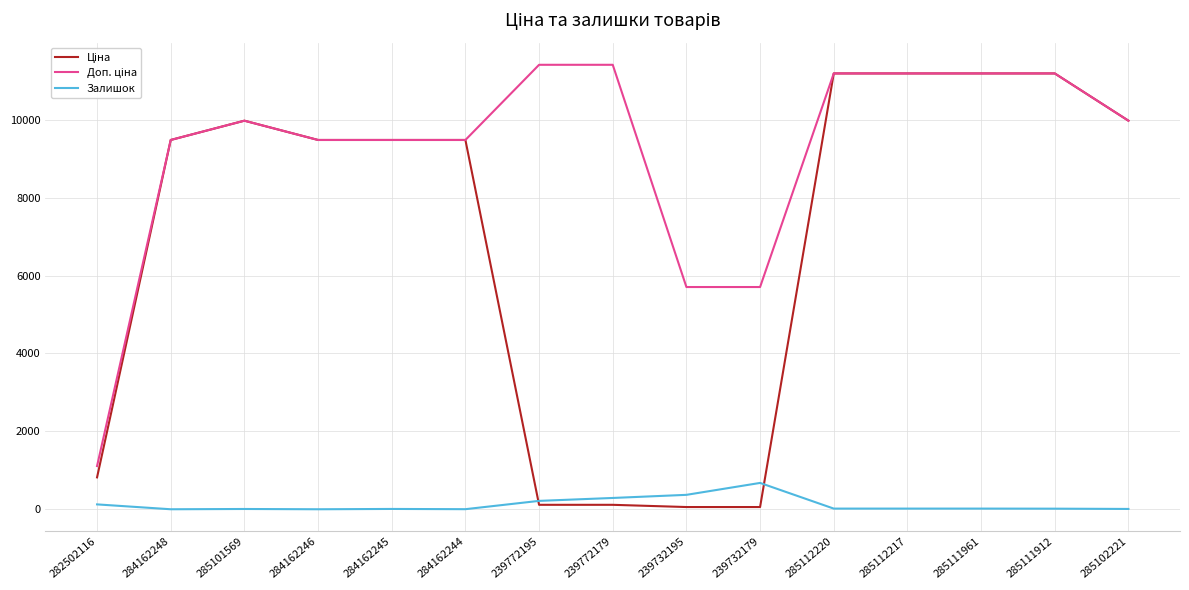

What is the total value across all series at 284162248?

18960.1